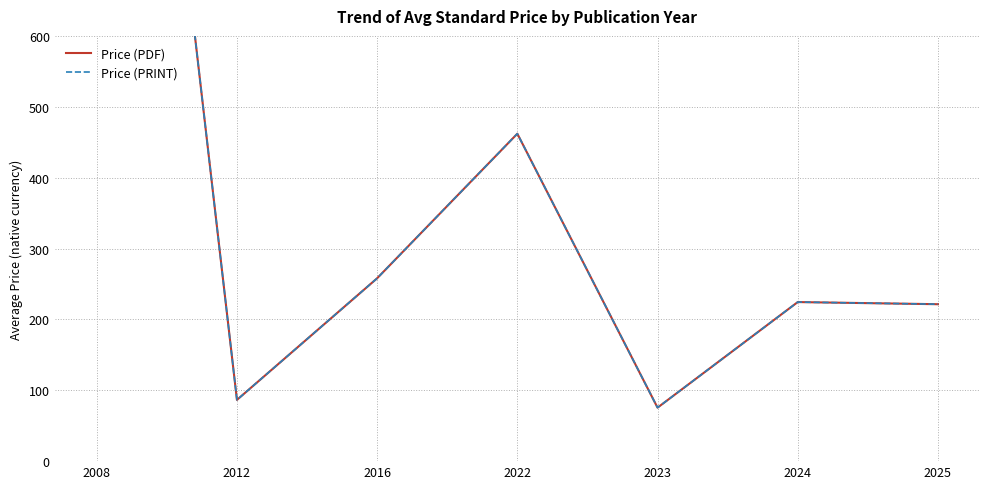

At which category is the sum across all series the highest?

2008